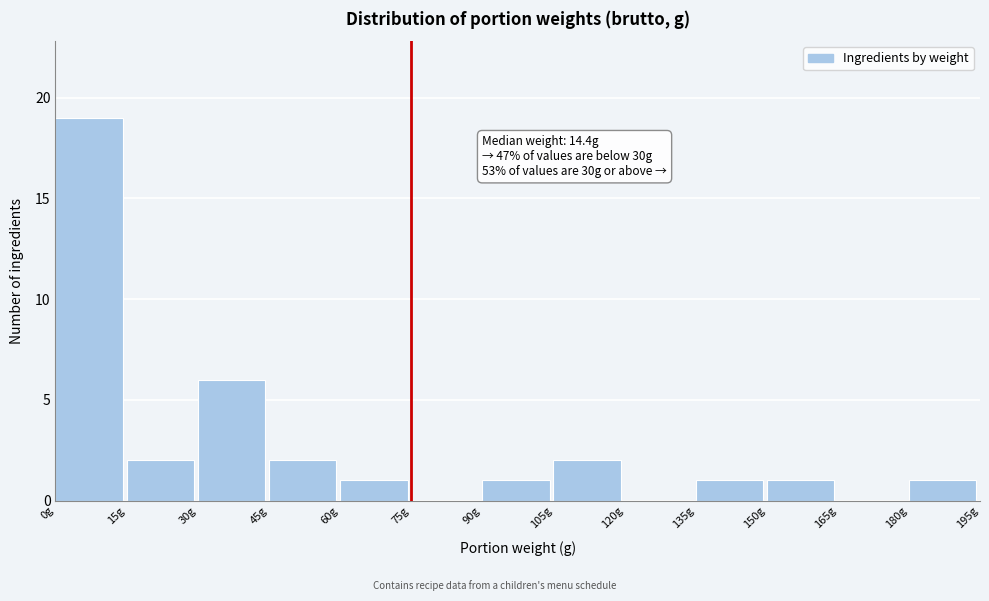

Which range on the x-axis has the tallest bar?

0 to 15